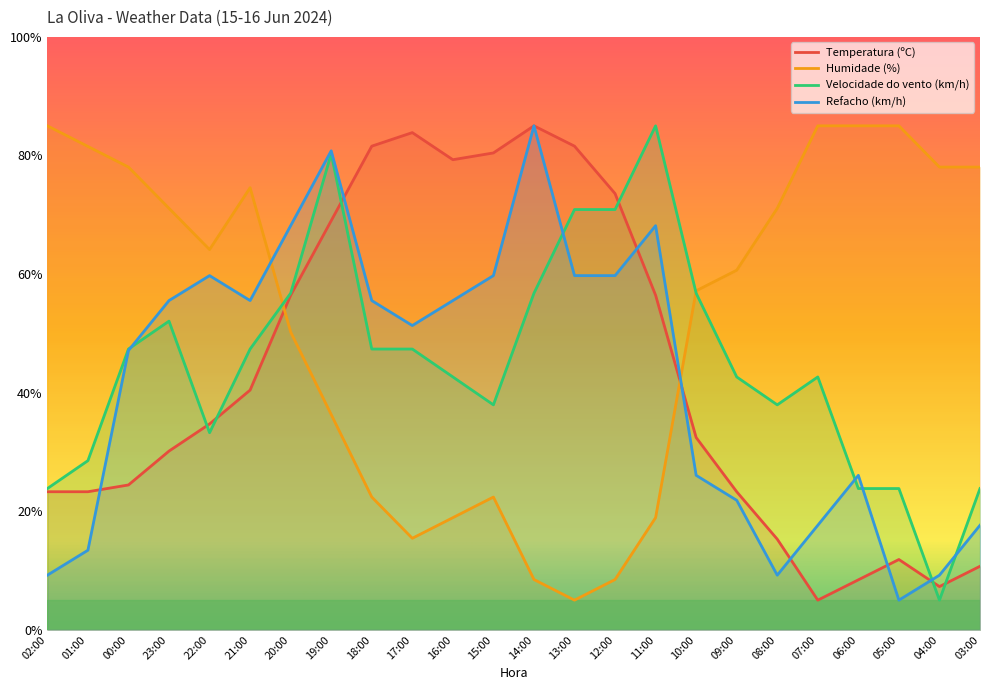

What is the value of the Humidade (%) point at the 23rd from the left?

78.0